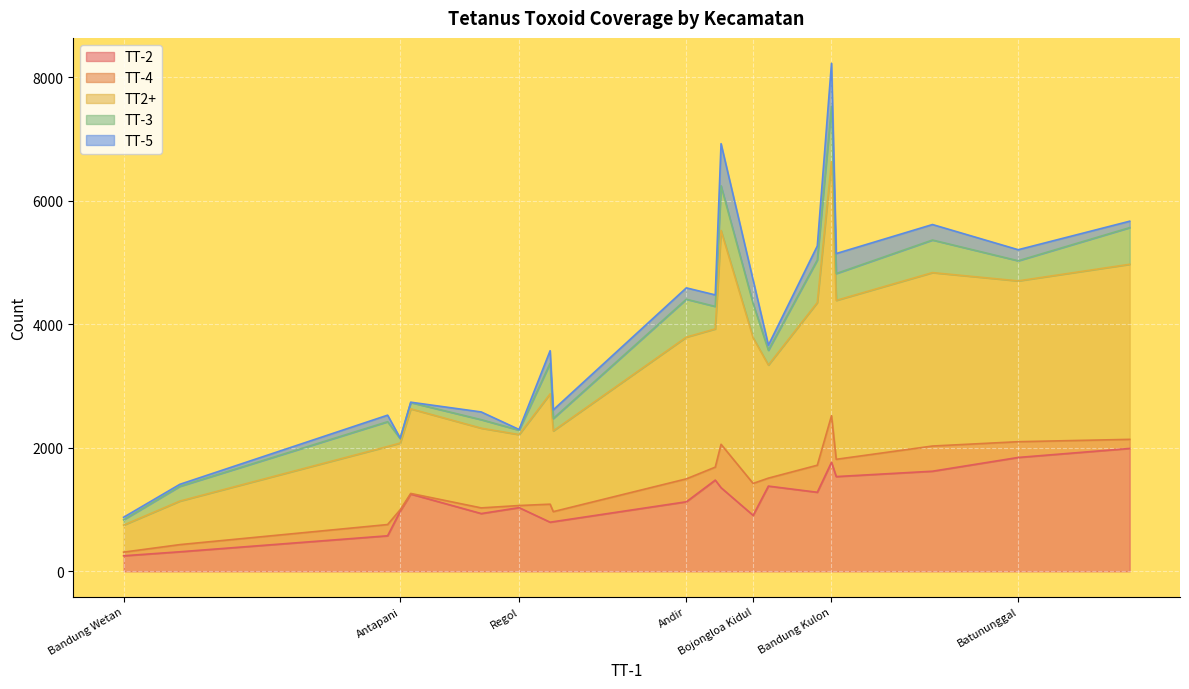

What is the difference between the maximum and minimum values in the TT2+ series?

3677